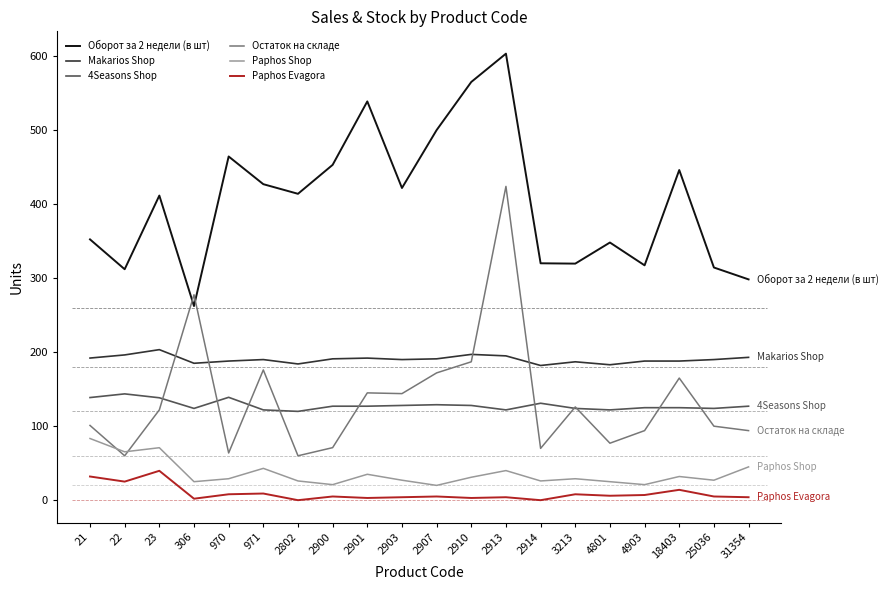

Which series changed the most between 2913 and 2914?

Остаток на складе